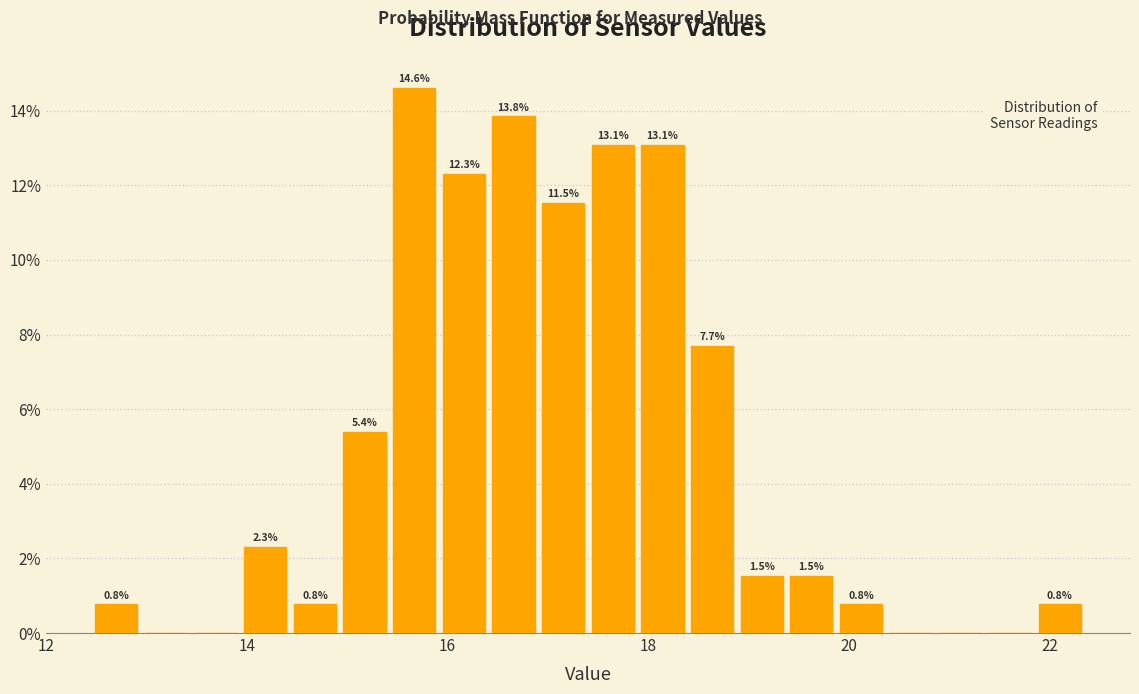

Around what value on the x-axis is the tallest bar? Give the approximate position of its centre, as read against the axis.

15.6